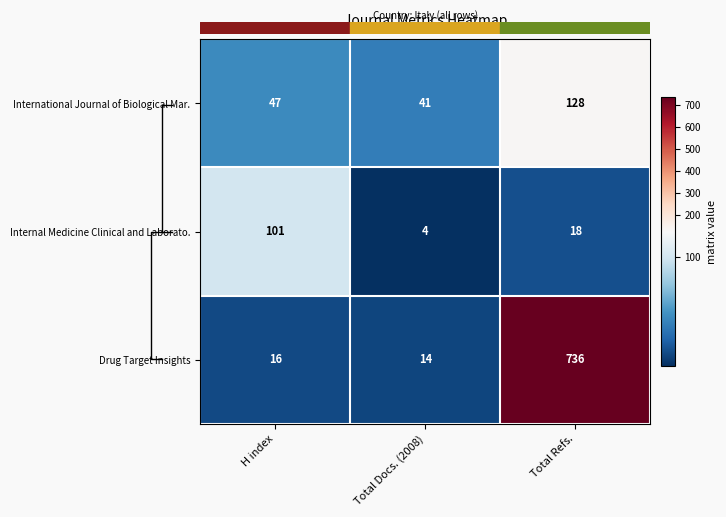

How many series are shown in this chart?

3